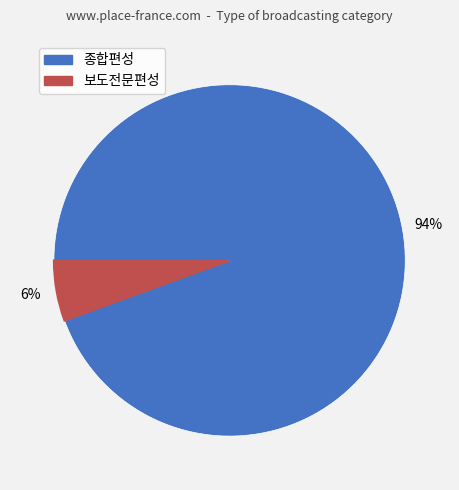

How many segments does this pie chart have?

2